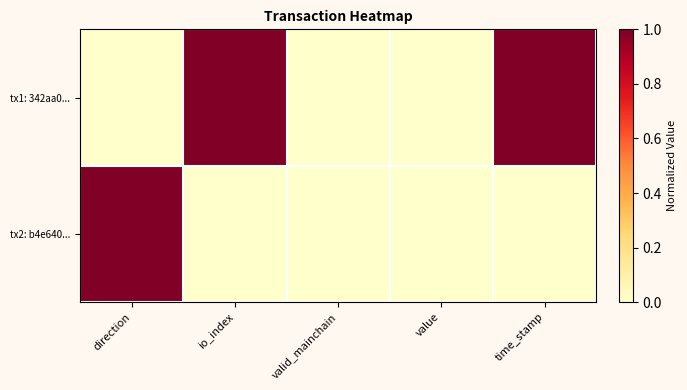

How many series are shown in this chart?

2